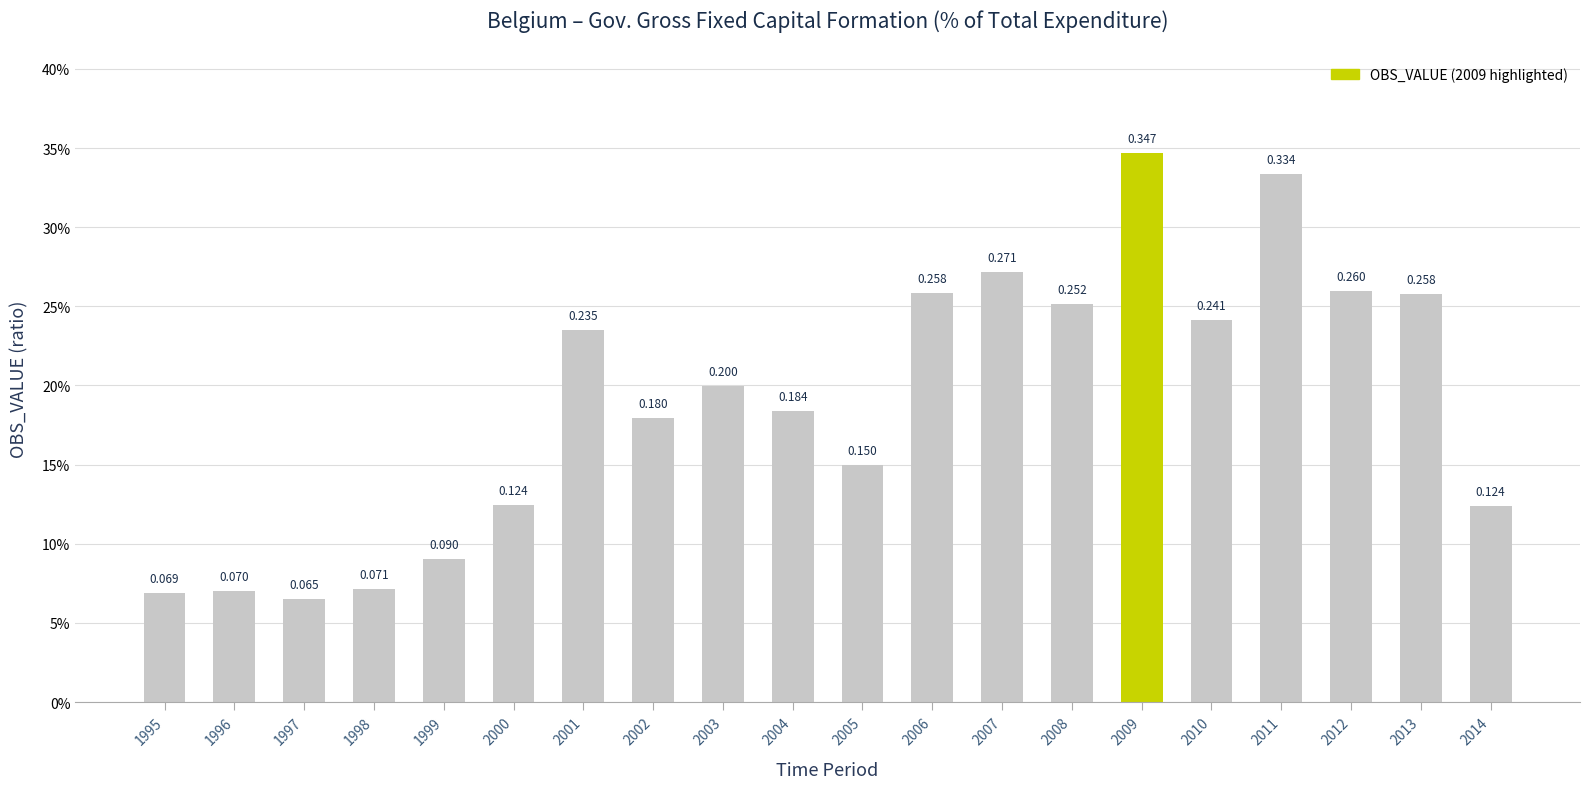

What is the maximum value shown in the chart?

0.3